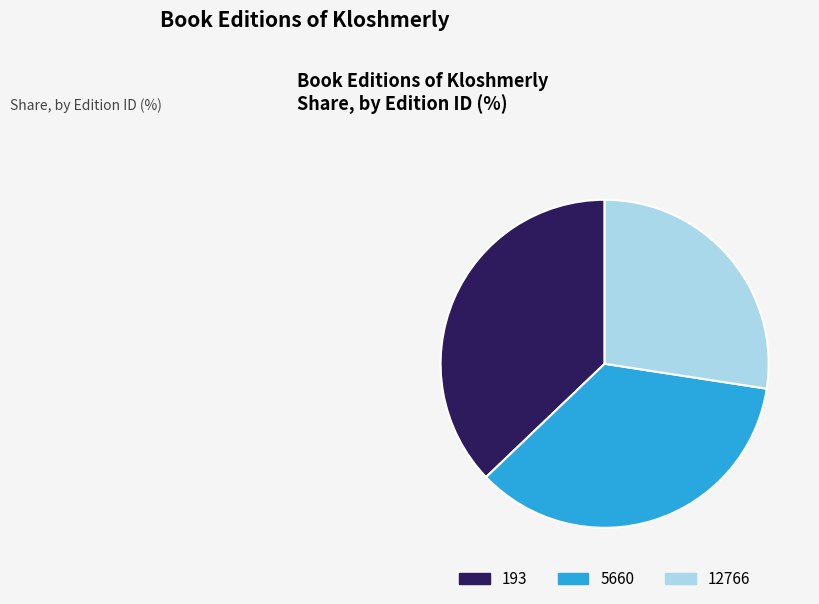

Rank the categories by value from highest to lowest.

193, 5660, 12766